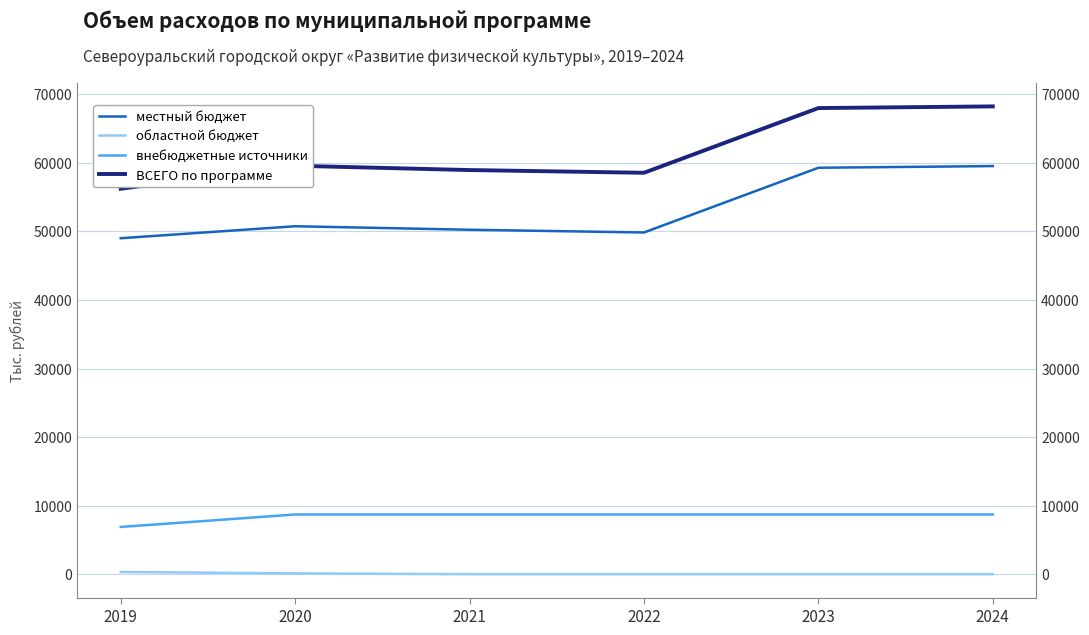

How many data points does each series have?

6